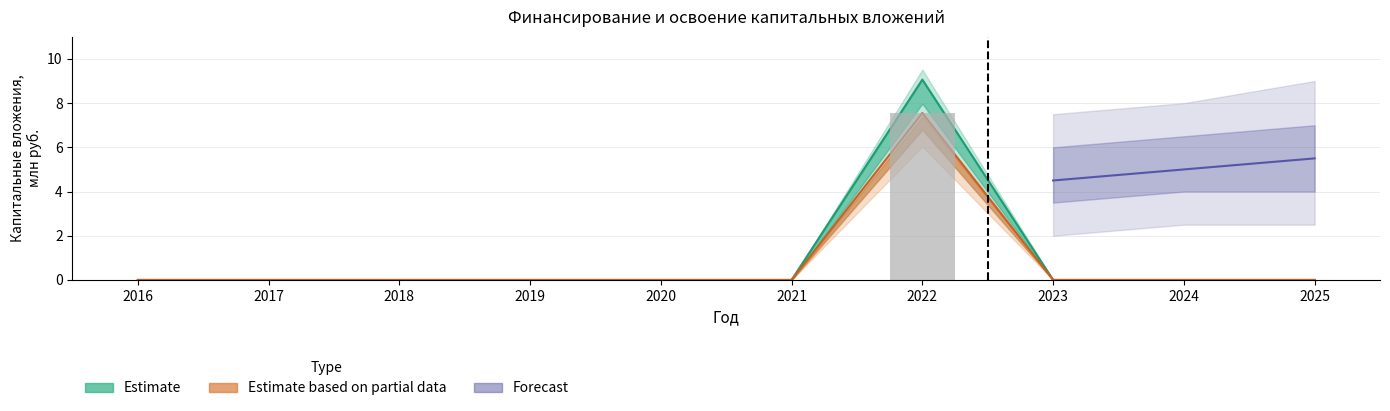

The value of оборудование at 2023 is -3.9. True or false?

False